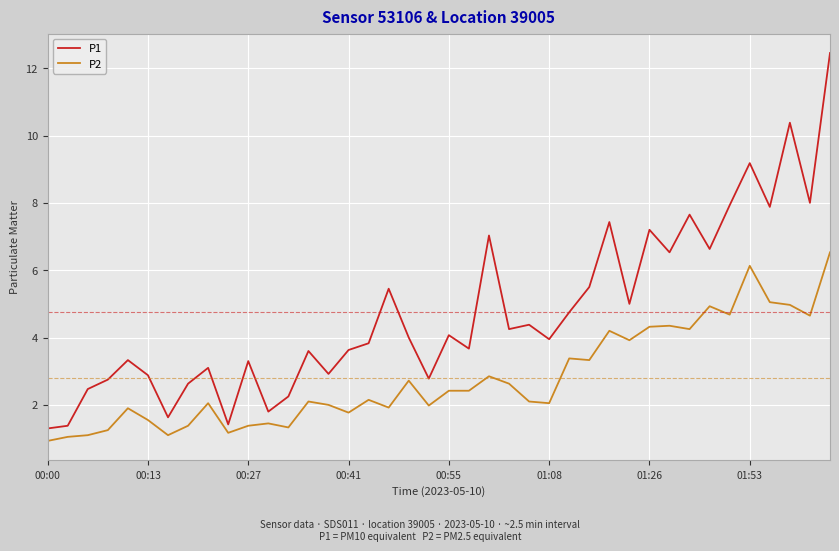

Does the chart display data point markers on the line(s)?

No